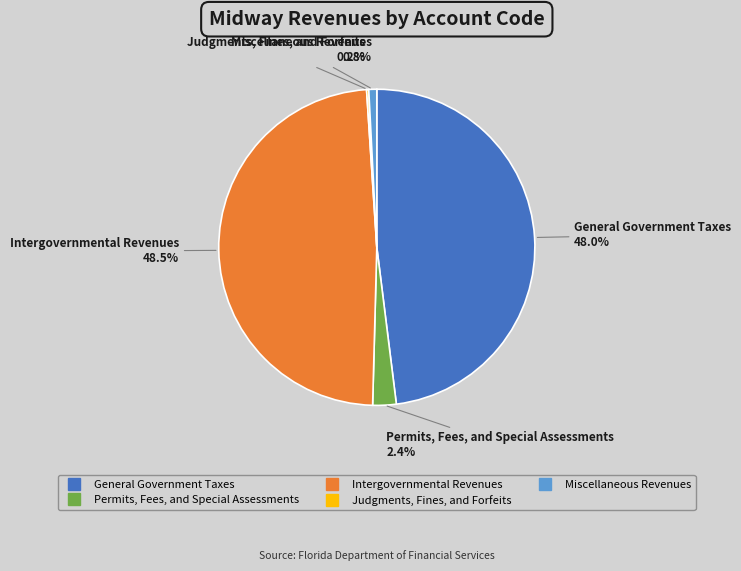

Is it true that Permits, Fees, and Special Assessments is 2% of the pie?

True